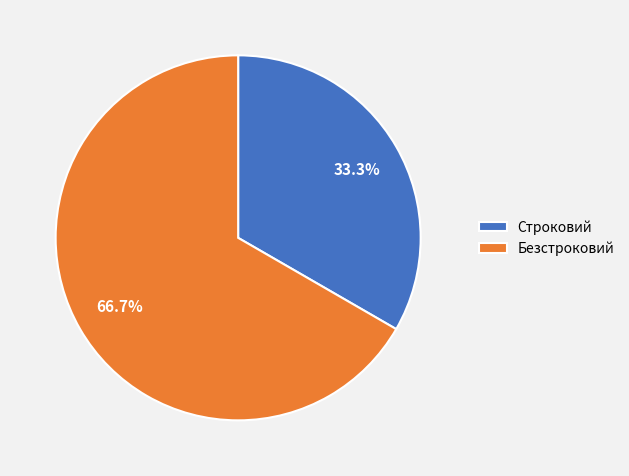

Between Безстроковий and Строковий, which is larger?

Безстроковий